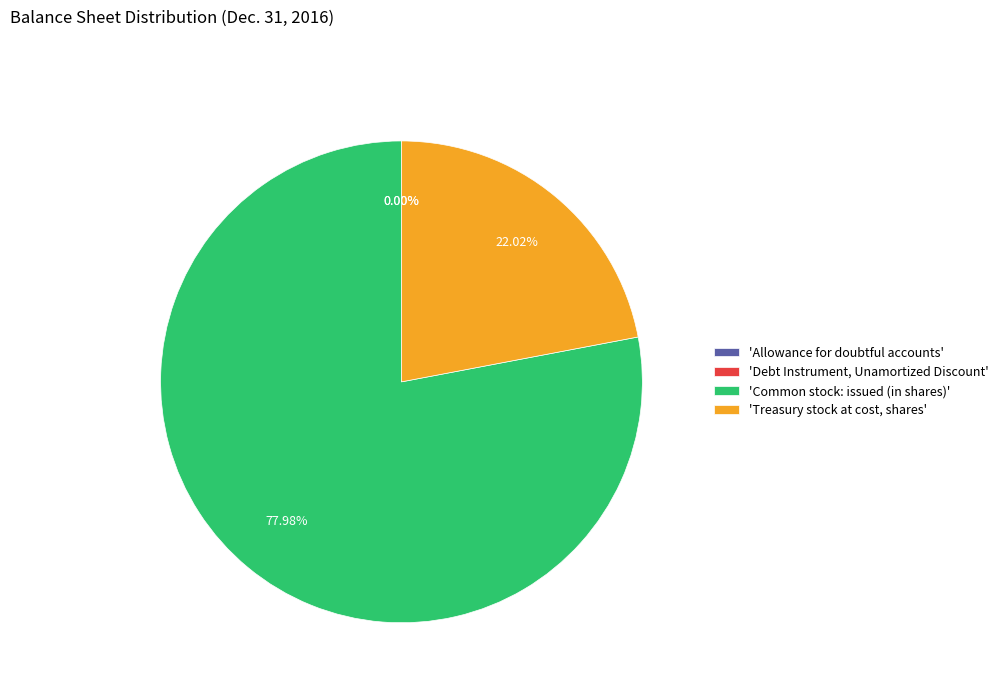

Is there a majority slice in this chart?

Yes